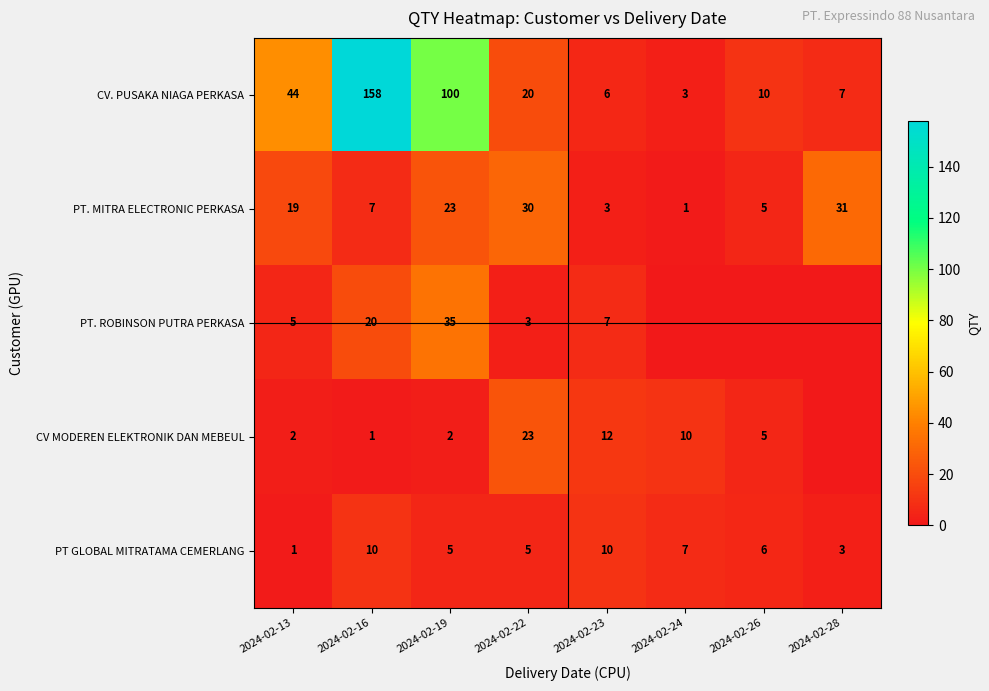

What is the difference between the CV. PUSAKA NIAGA PERKASA values at 2024-02-16 and 2024-02-22?

138